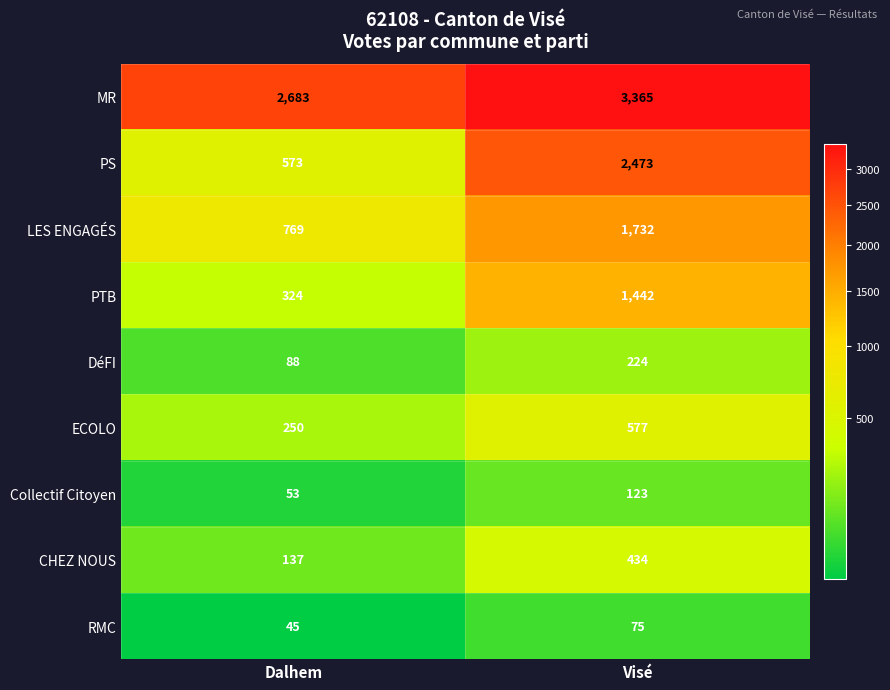

Read the RMC value at Dalhem, to the nearest 5.

45